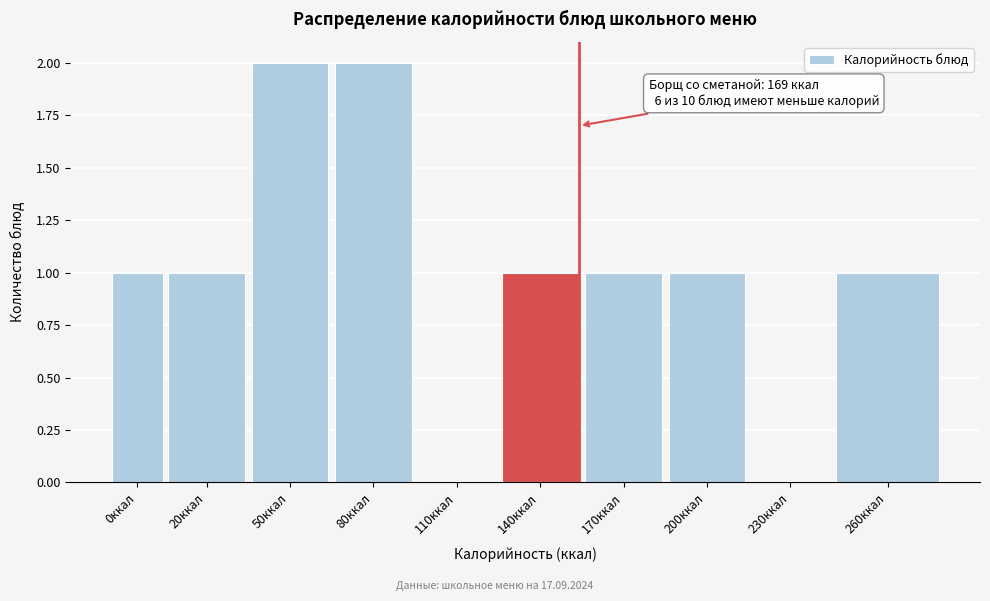

Reading left to right, list all the values displayed in this chart.

0ккал=1	20ккал=1	50ккал=2	80ккал=2	110ккал=0	140ккал=1	170ккал=1	200ккал=1	230ккал=0	260ккал=1